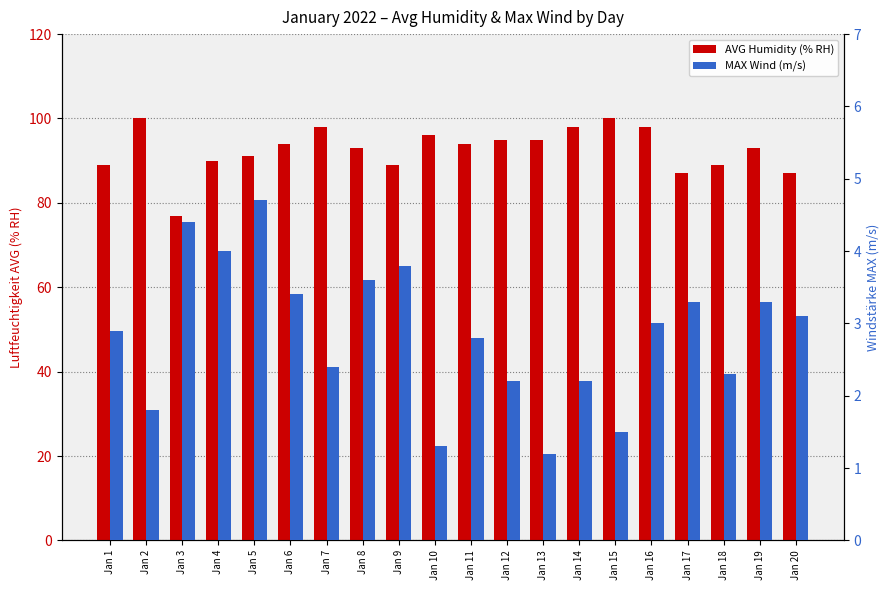

What is the difference between the second highest and second lowest values in the MAX Wind (m/s) series?

3.1